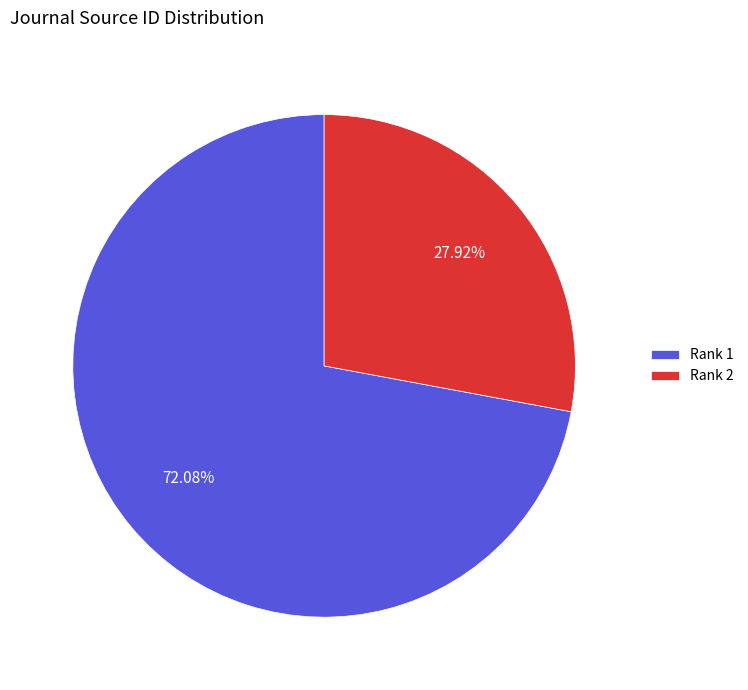

To the nearest percent, what is the difference between the largest and smallest slice percentages?

44%